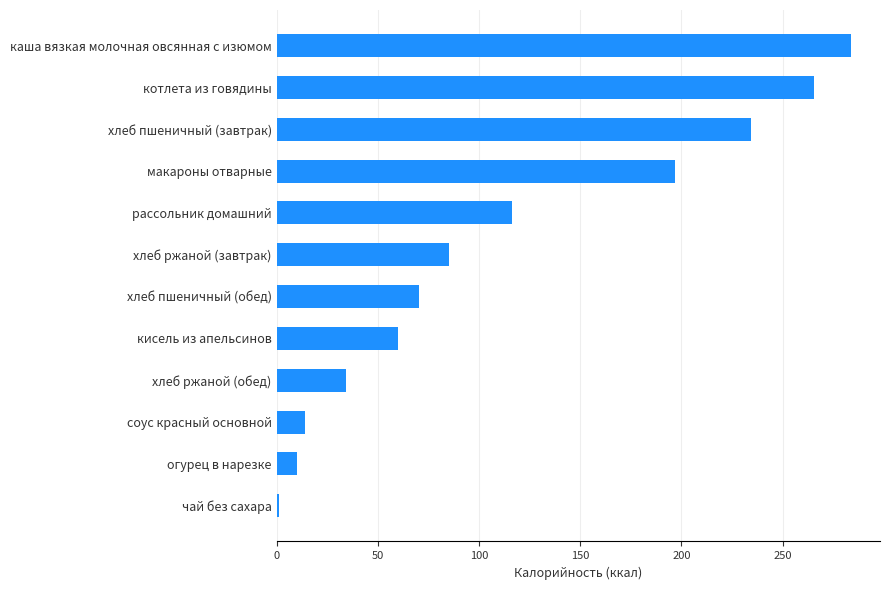

Are the bars horizontal?

Yes